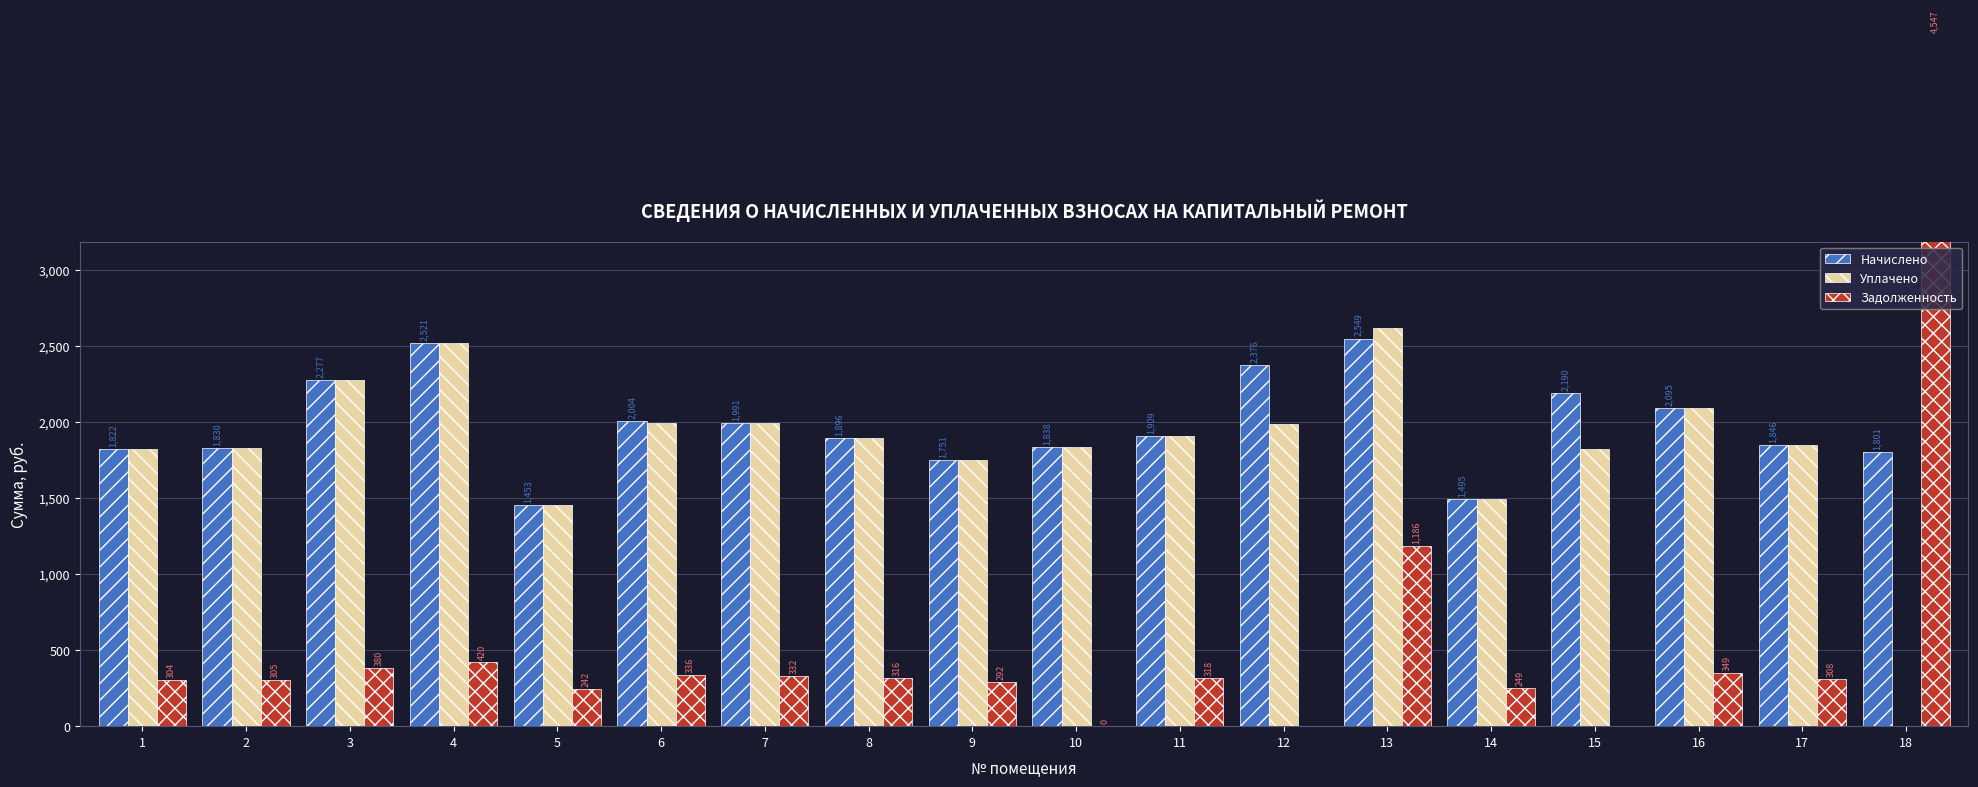

What is the sum of all Начислено values?

35644.0